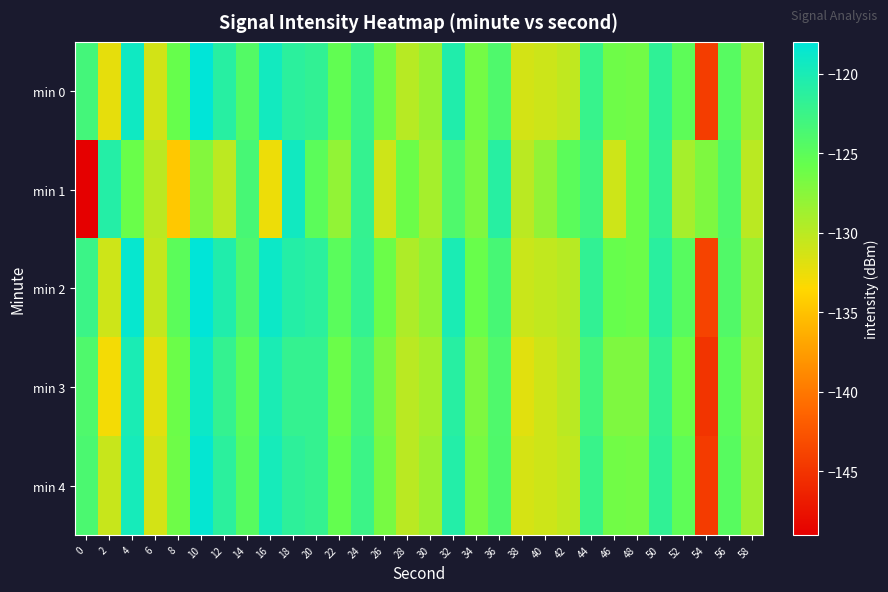

Which series has the largest total across all categories?

min 2